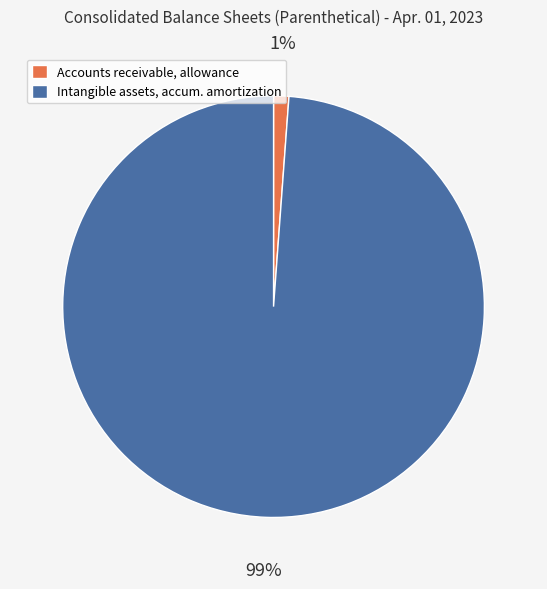

Rank the categories by value from lowest to highest.

Accounts receivable, allowance, Intangible assets, accum. amortization